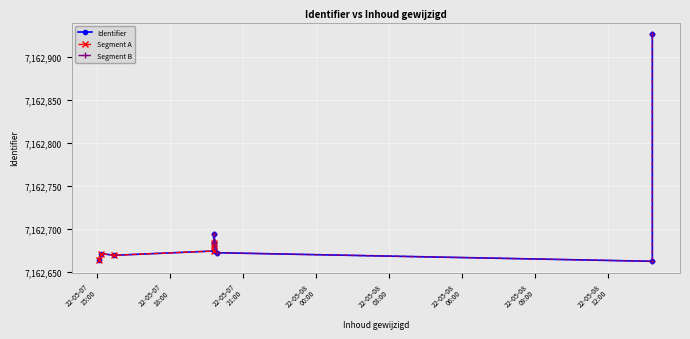

How many interior local valleys (lower than both neighbors) does the data have?

1